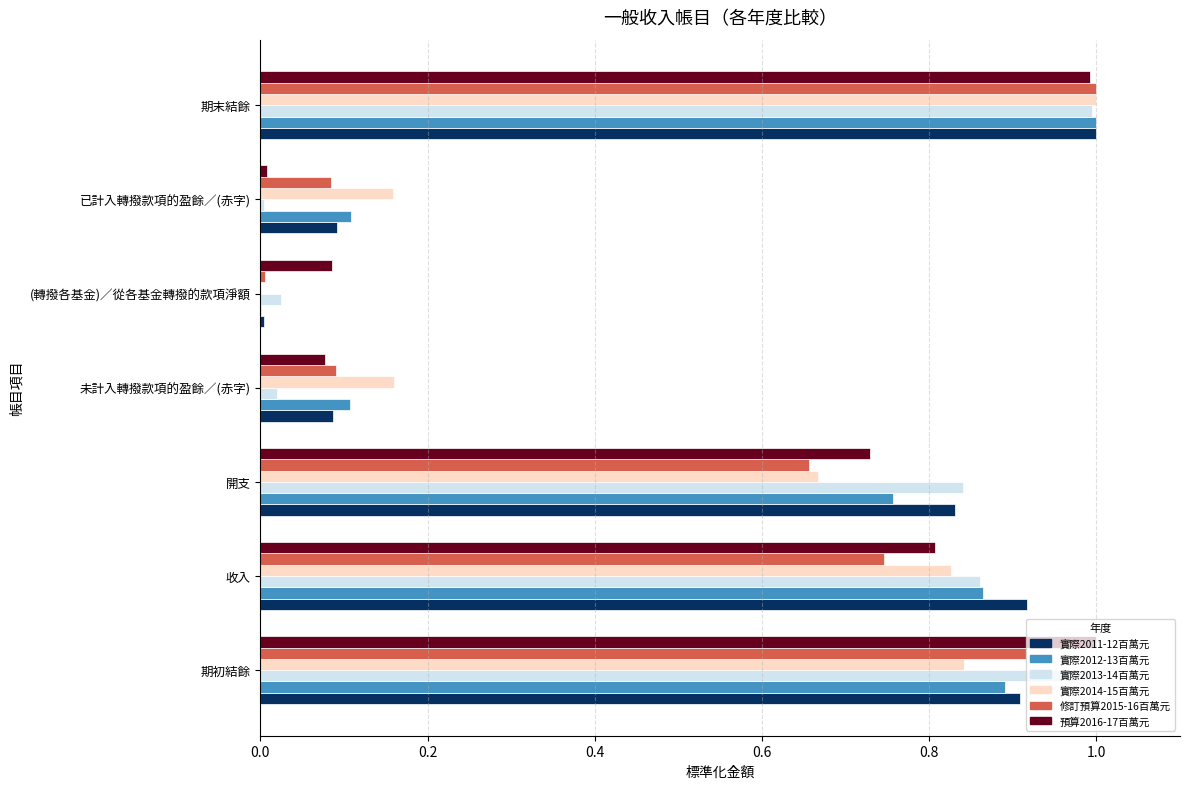

At which label does 修訂預算2015-16百萬元 reach its peak?

期末結餘